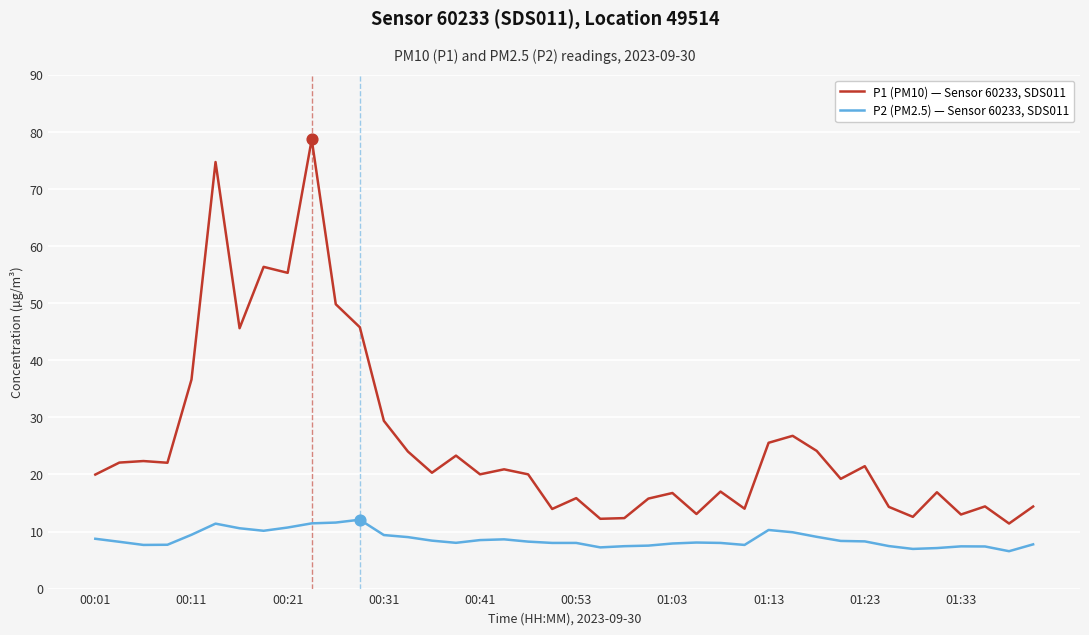

Which series has the widest spread of values?

P1 (PM10) — Sensor 60233, SDS011